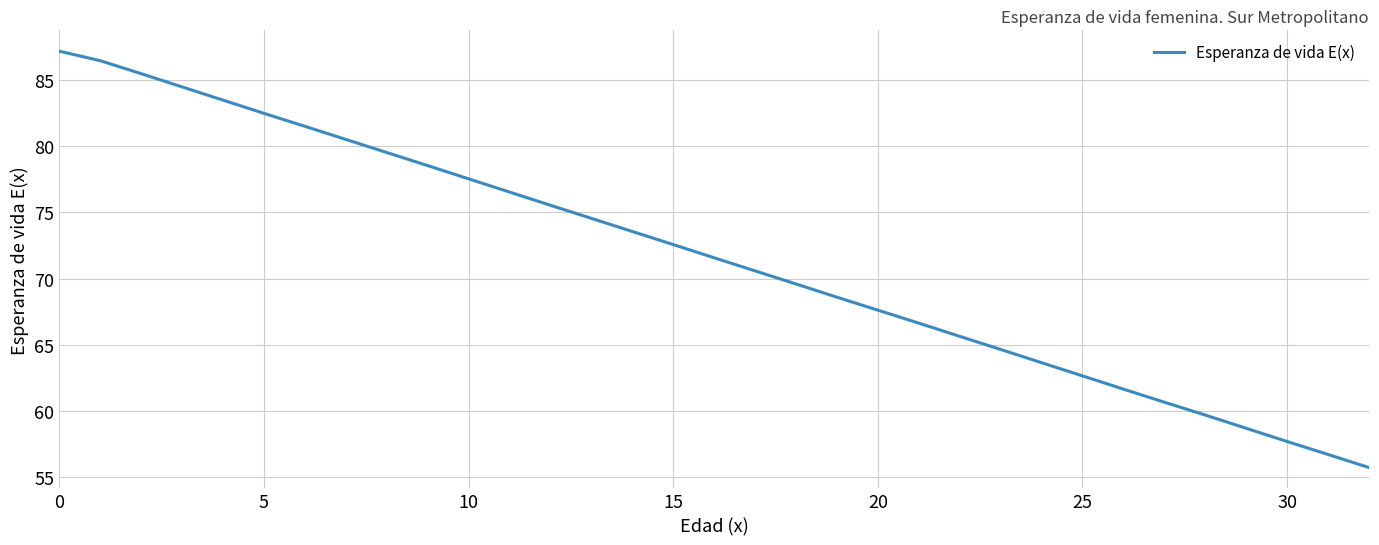

Count the number of categories in the chart.

33